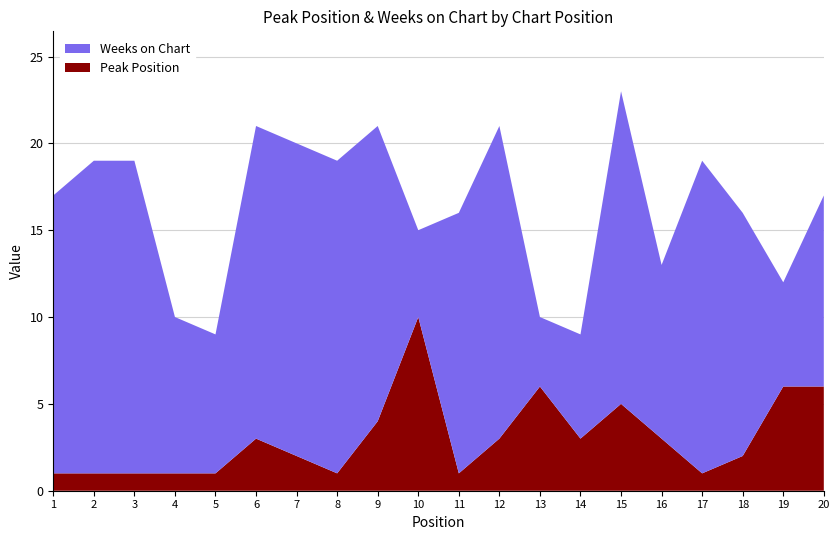

Reading right to left, transcribe all the data shown in this chart.

Peak Position: 20=6	19=6	18=2	17=1	16=3	15=5	14=3	13=6	12=3	11=1	10=10	9=4	8=1	7=2	6=3	5=1	4=1	3=1	2=1	1=1
Weeks on Chart: 20=11	19=6	18=14	17=18	16=10	15=18	14=6	13=4	12=18	11=15	10=5	9=17	8=18	7=18	6=18	5=8	4=9	3=18	2=18	1=16